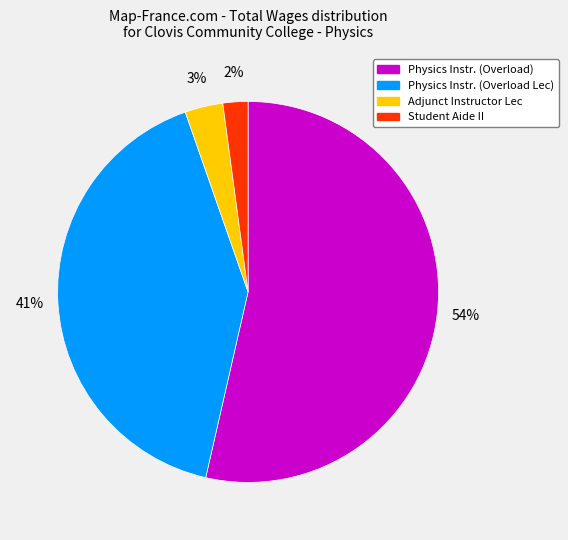

To the nearest percent, what is the average slice percentage?

25%